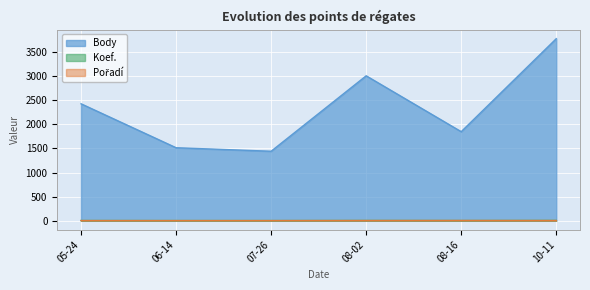

Which category has the highest value across all series?

10-11